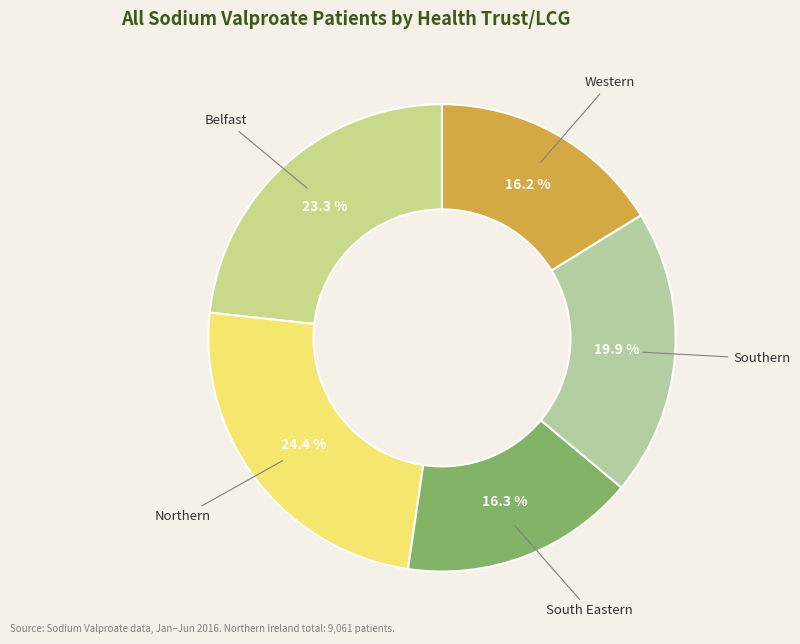

What is the largest slice in the pie chart?

Northern